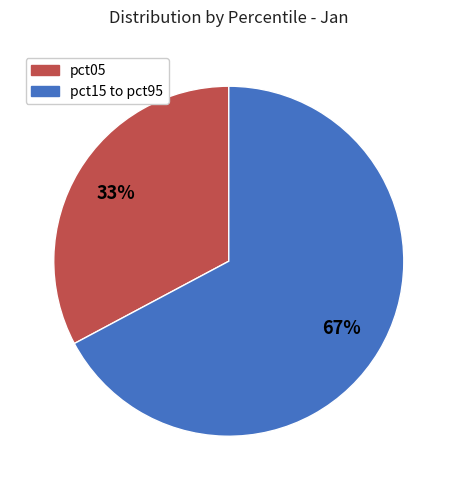

To the nearest percent, what is the average slice percentage?

50%